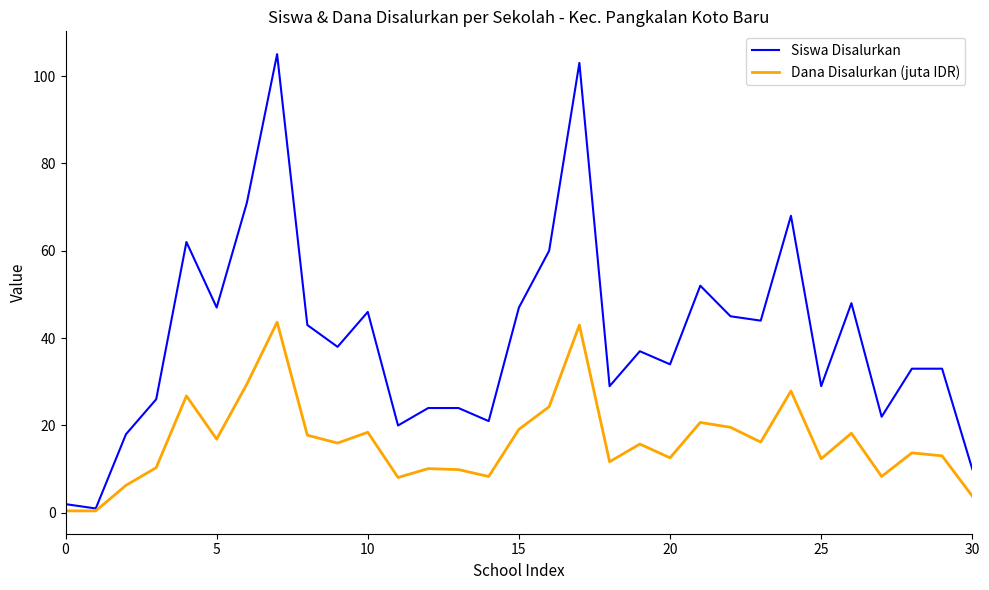

Which series has the widest spread of values?

Siswa Disalurkan